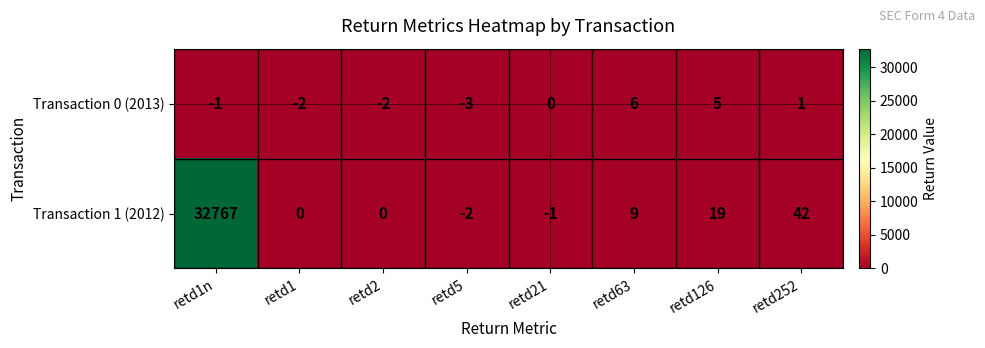

What is the difference between the highest and lowest values at retd63?

3